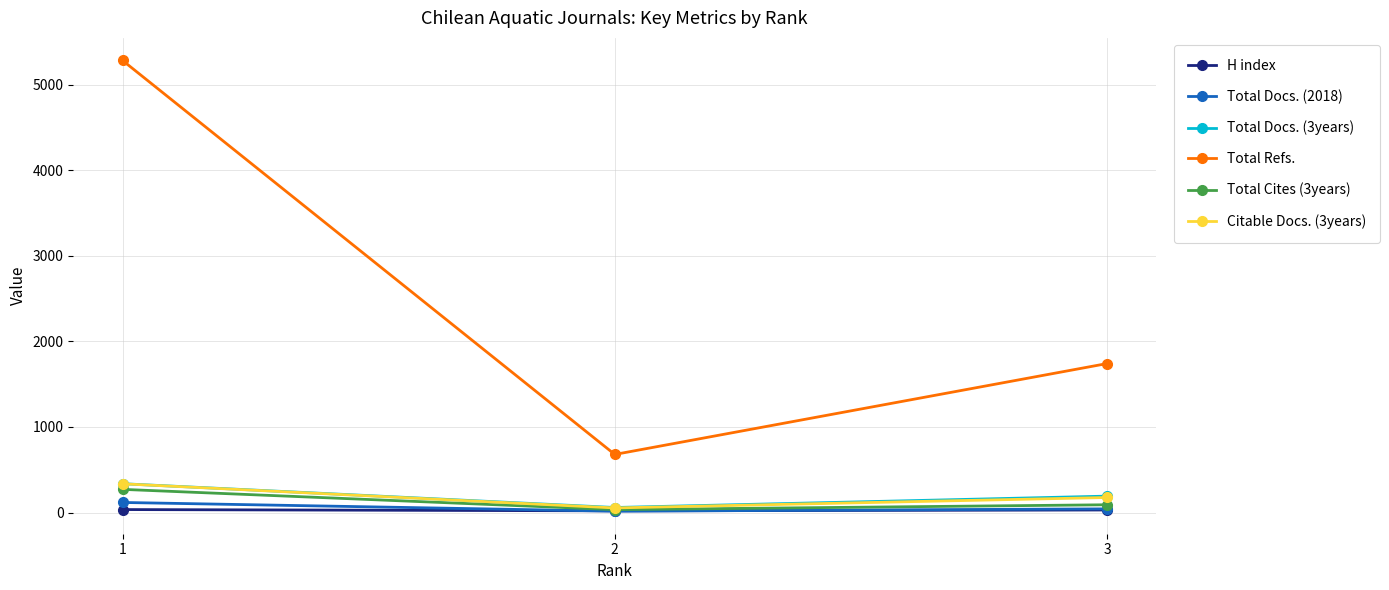

Which series changed the most between 1 and 3?

Total Refs.